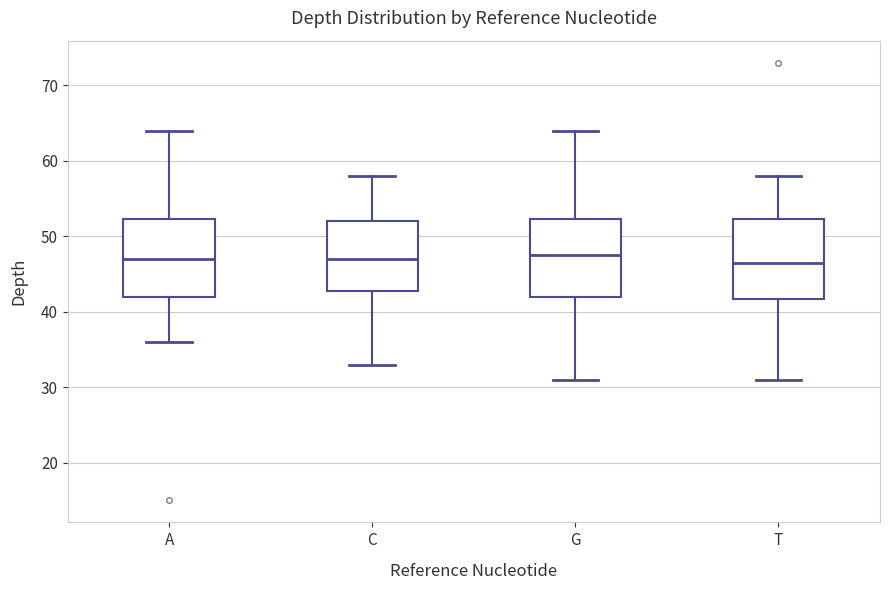

Reading left to right, transcribe this box plot: for each box, give where its median line is, the range the box spans, and where its two whiskers end, as read against the y-axis. The values are not printed on the chart, so give them approximately, as read against the axis.

A: median 47, box 42 to 52, whiskers 36 to 64
C: median 47, box 43 to 52, whiskers 33 to 58
G: median 48, box 42 to 52, whiskers 31 to 64
T: median 47, box 42 to 52, whiskers 31 to 58